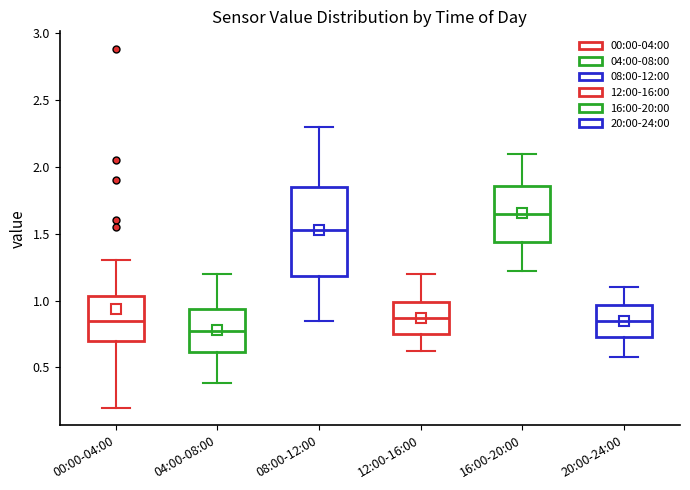

Reading left to right, transcribe this box plot: for each box, give where its median line is, the range the box spans, and where its two whiskers end, as read against the y-axis. The values are not printed on the chart, so give them approximately, as read against the axis.

00:00-04:00: median 0.85, box 0.70 to 1.05, whiskers 0.20 to 1.30
04:00-08:00: median 0.80, box 0.60 to 0.95, whiskers 0.40 to 1.20
08:00-12:00: median 1.55, box 1.20 to 1.85, whiskers 0.85 to 2.30
12:00-16:00: median 0.85, box 0.75 to 1.00, whiskers 0.60 to 1.20
16:00-20:00: median 1.65, box 1.45 to 1.85, whiskers 1.20 to 2.10
20:00-24:00: median 0.85, box 0.75 to 0.95, whiskers 0.60 to 1.10